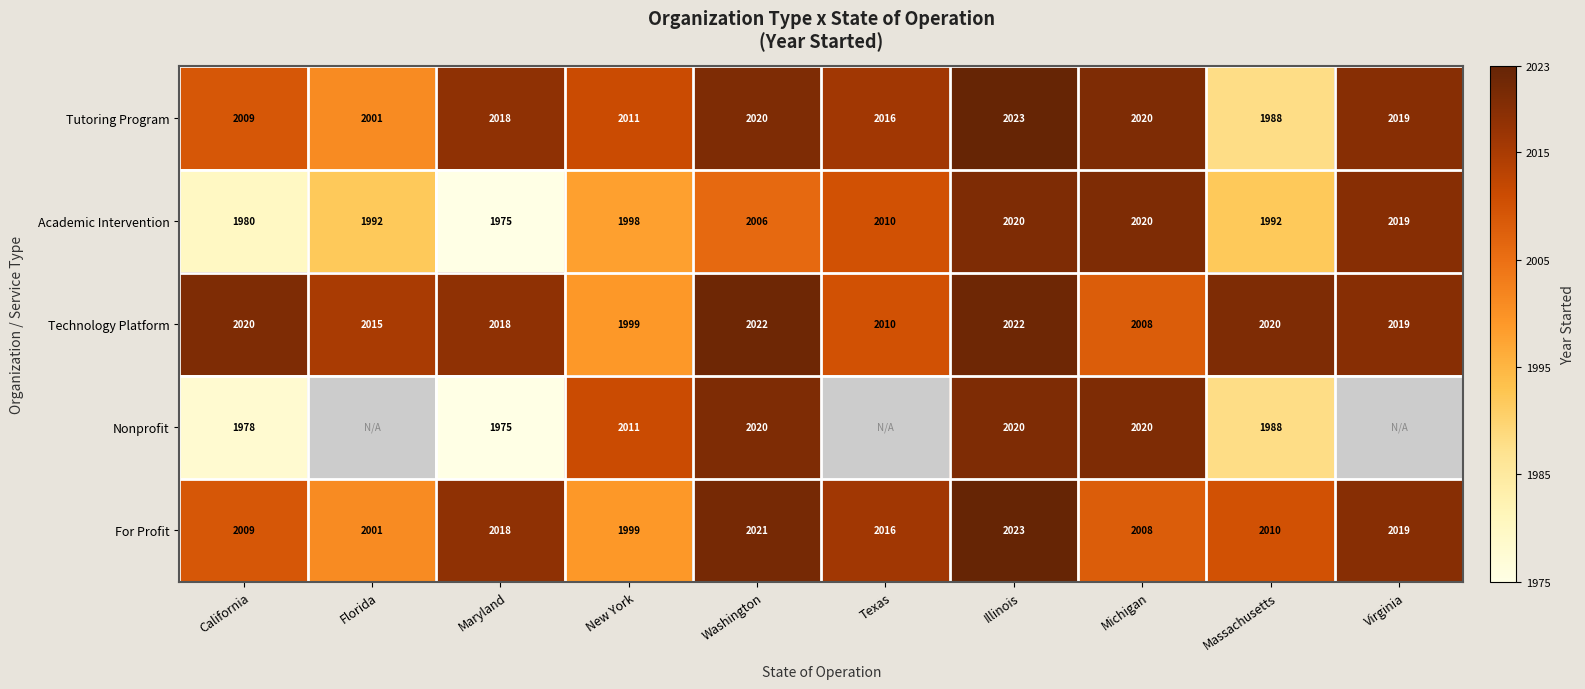

Which has a higher value, Massachusetts or Washington?

Washington